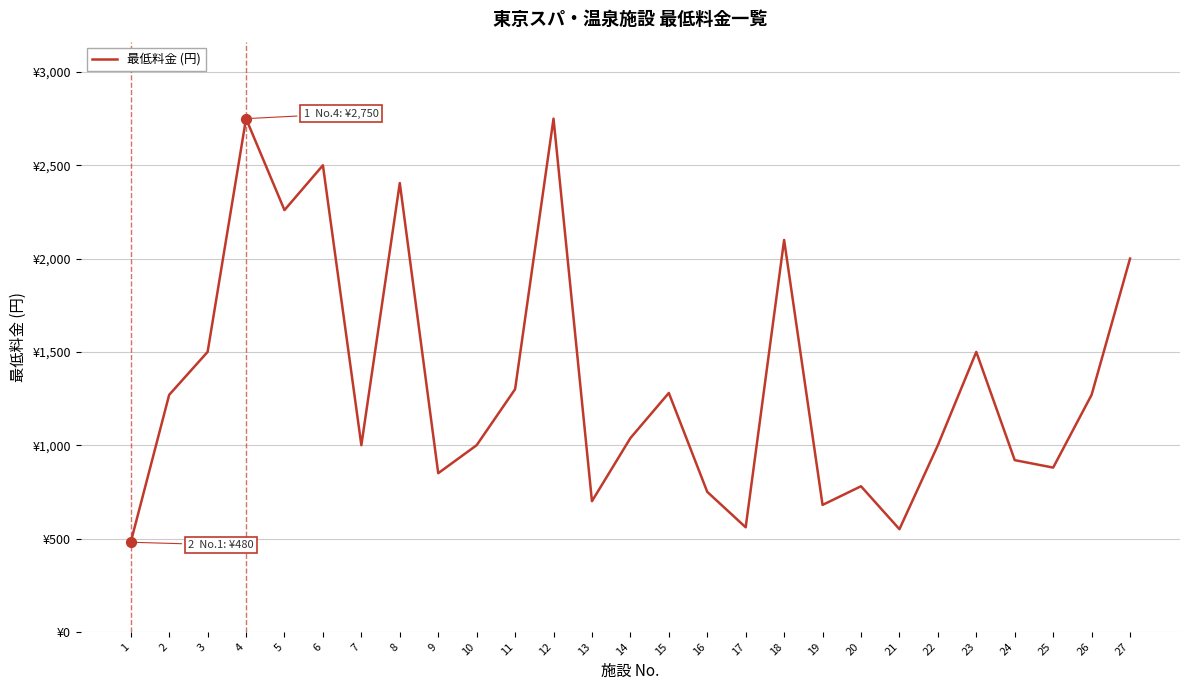

What is the change in value from 11 to 23?

+200